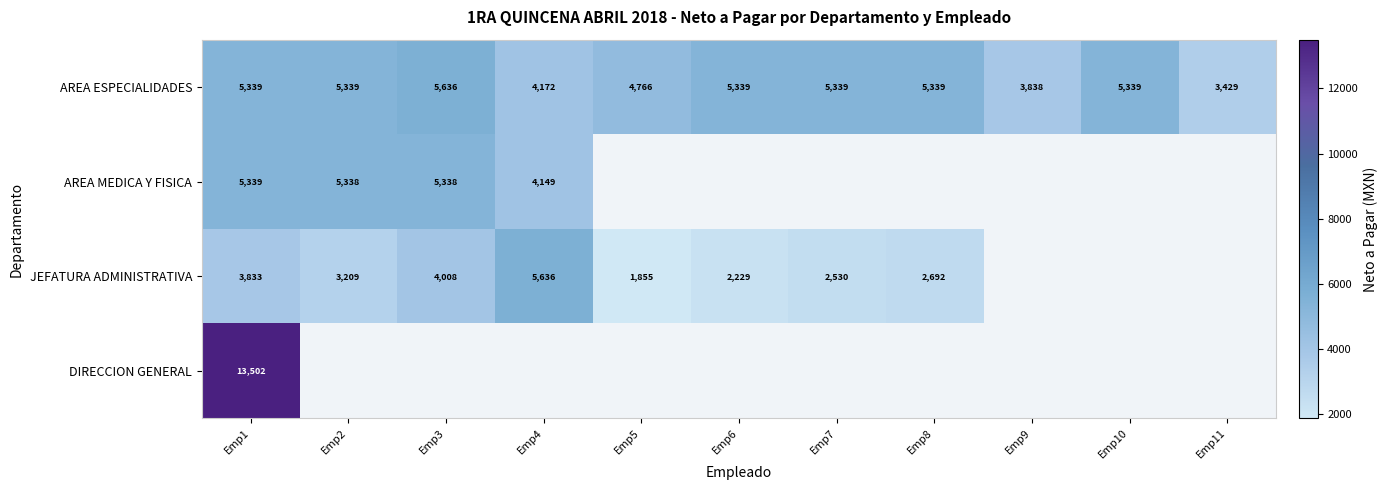

The value of AREA ESPECIALIDADES at Emp3 is 7564.9. True or false?

False